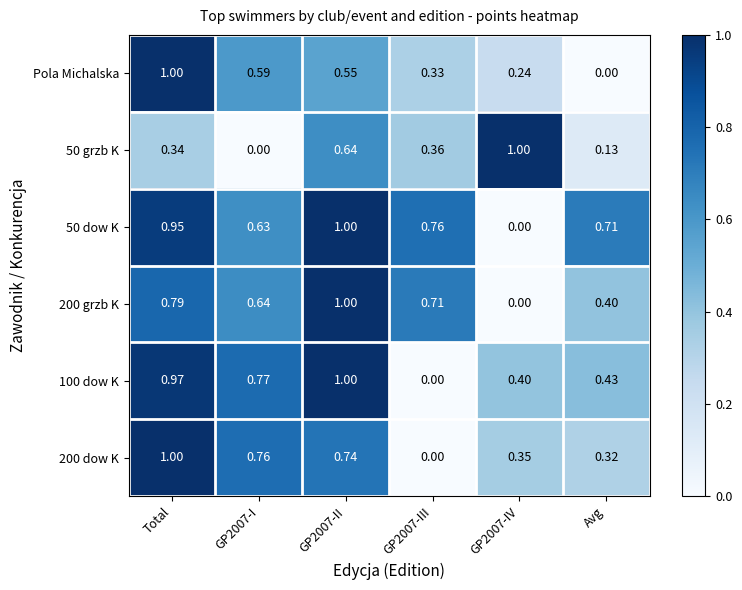

Is the value of 50 dow K at GP2007-I greater than the value of 50 grzb K at Total?

Yes